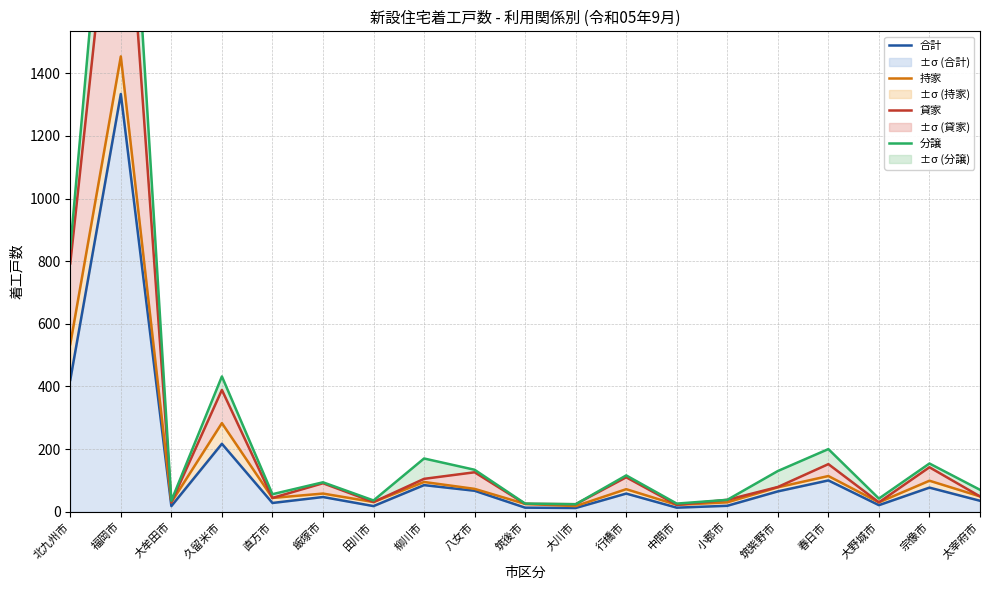

What is the maximum value for 貸家?

2296